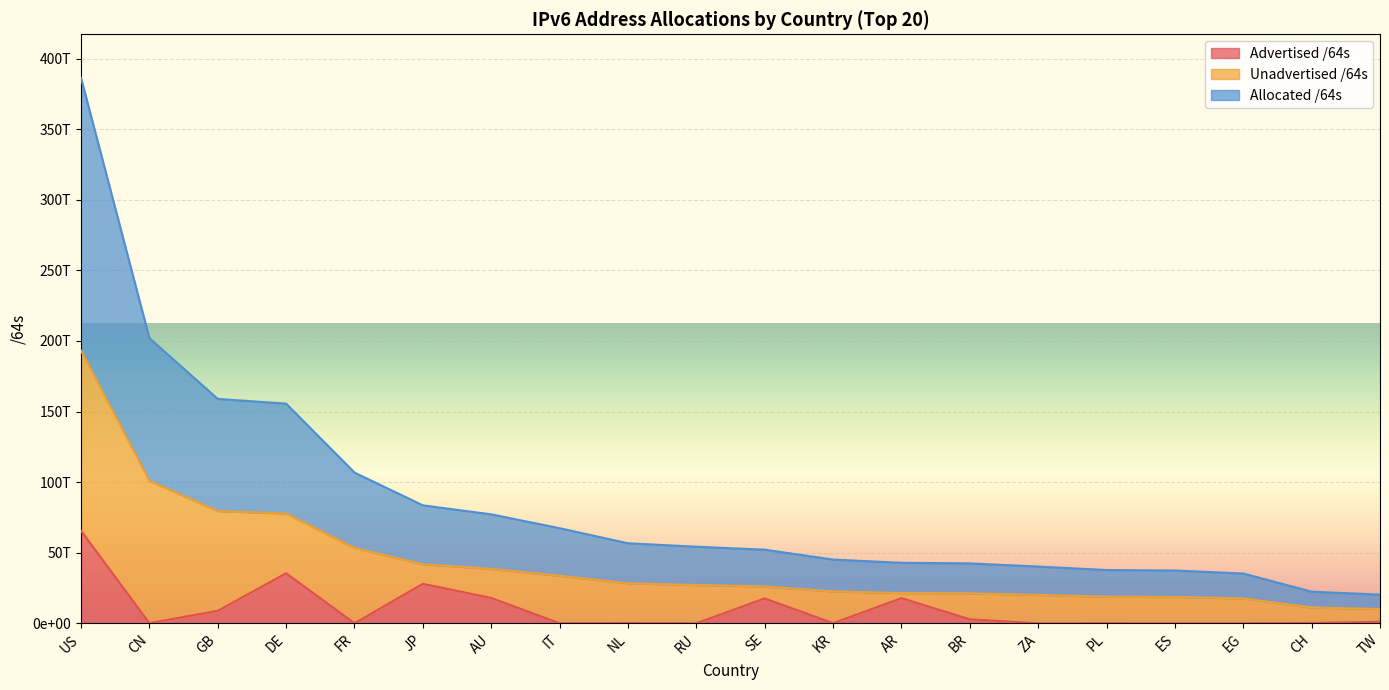

What is the label of the 11th point from the right?

RU